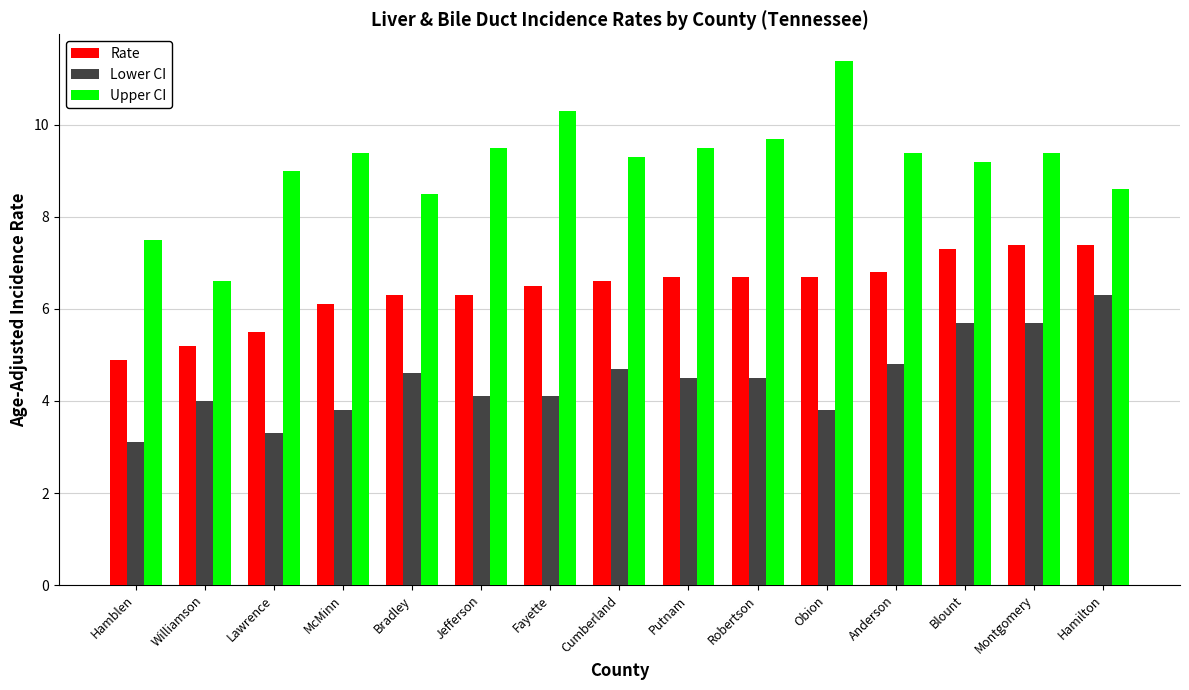

What is the label of the 12th bar from the right?

McMinn